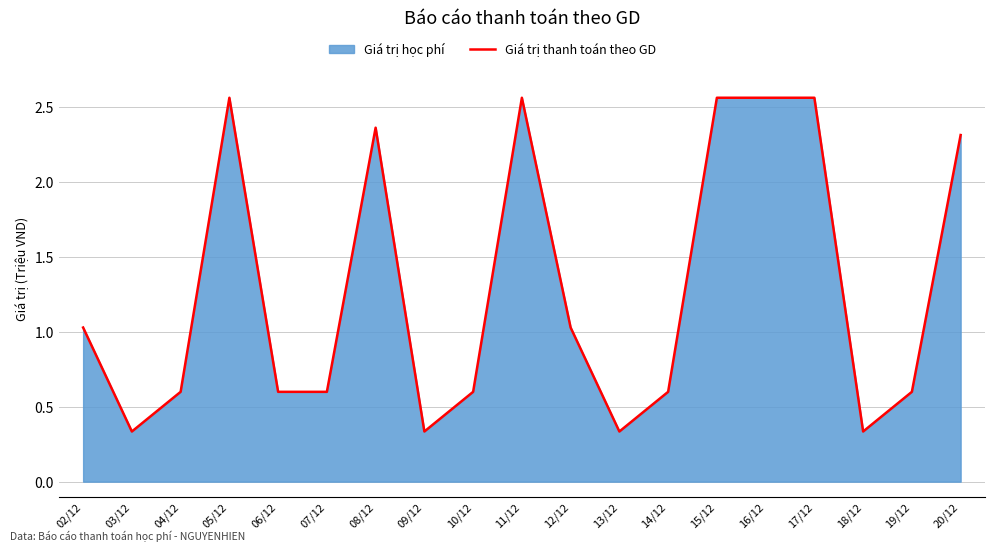

What is the sum of all values?

24.5